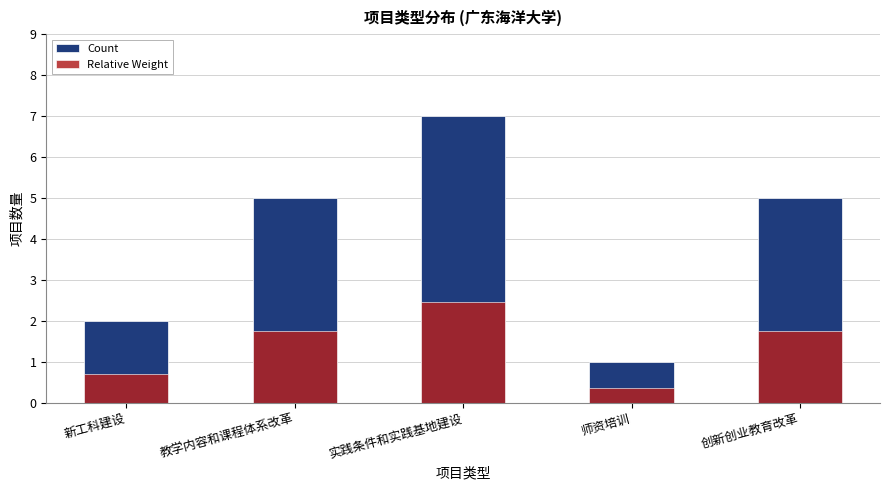

Reading left to right, list all the values displayed in this chart.

Count: 2.0	5.0	7.0	1.0	5.0
Relative Weight: 0.7	1.8	2.4	0.3	1.8